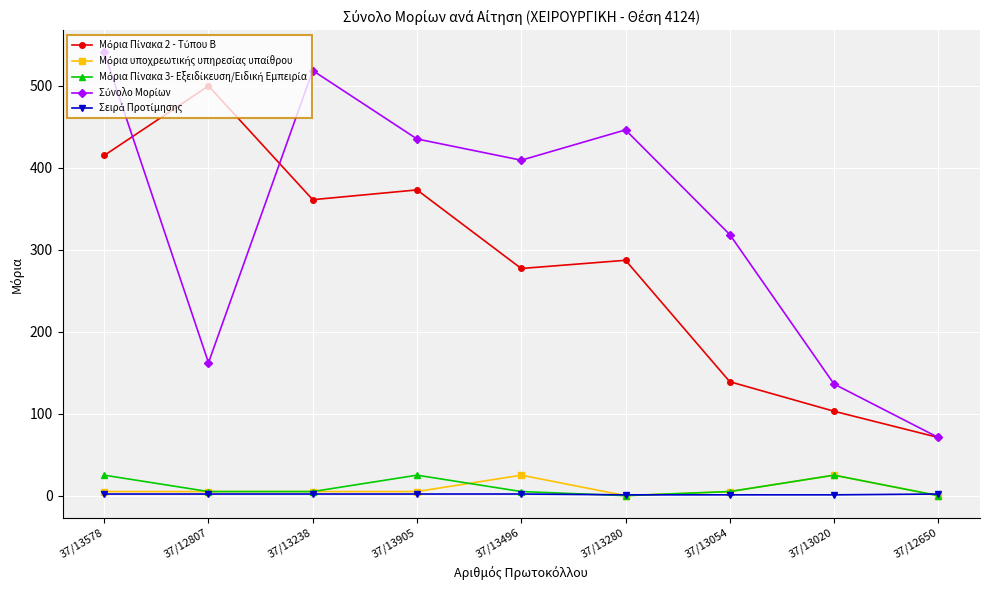

What is the label of the 4th point from the left?

37/13905